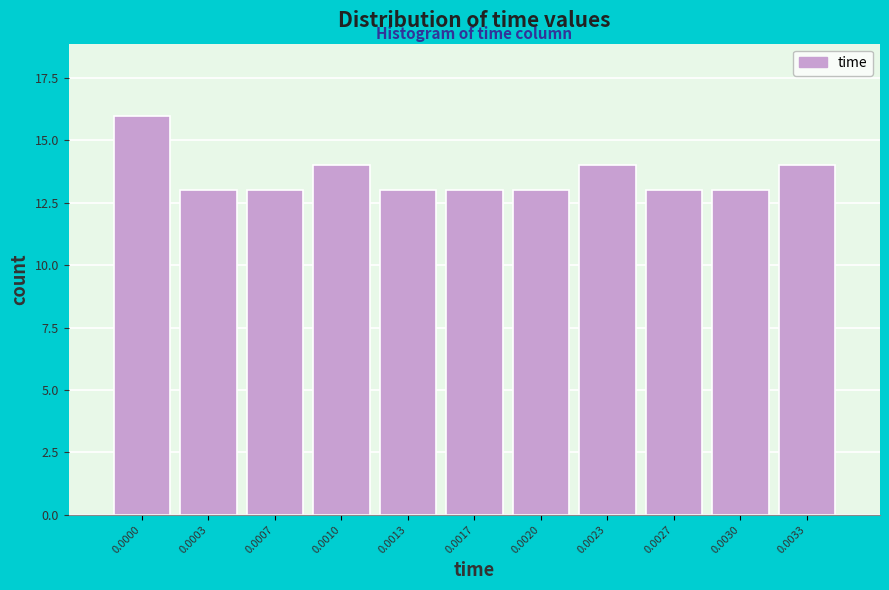

Reading right to left, what are all the values shown in this chart?

0.0033=14	0.0030=13	0.0027=13	0.0023=14	0.0020=13	0.0017=13	0.0013=13	0.0010=14	0.0007=13	0.0003=13	0.0000=16